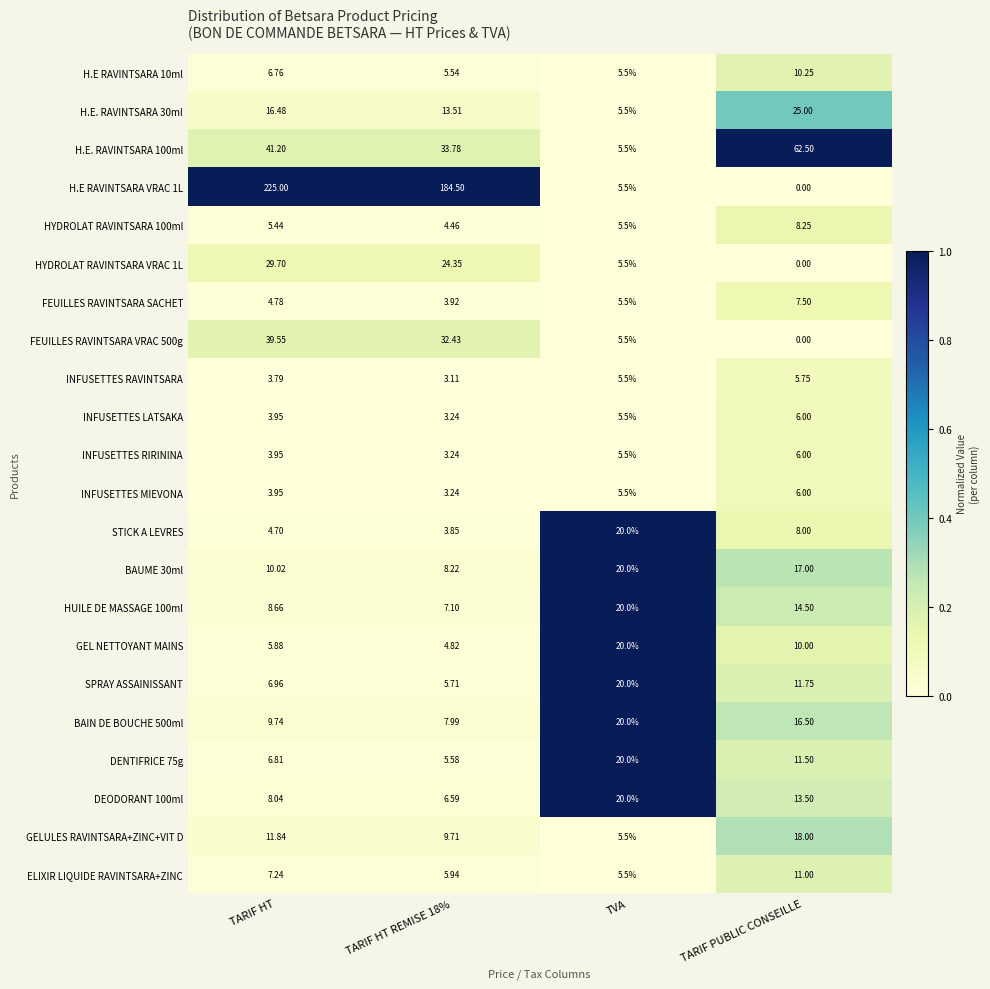

At which label does H.E RAVINTSARA 10ml first exceed 6?

TARIF HT